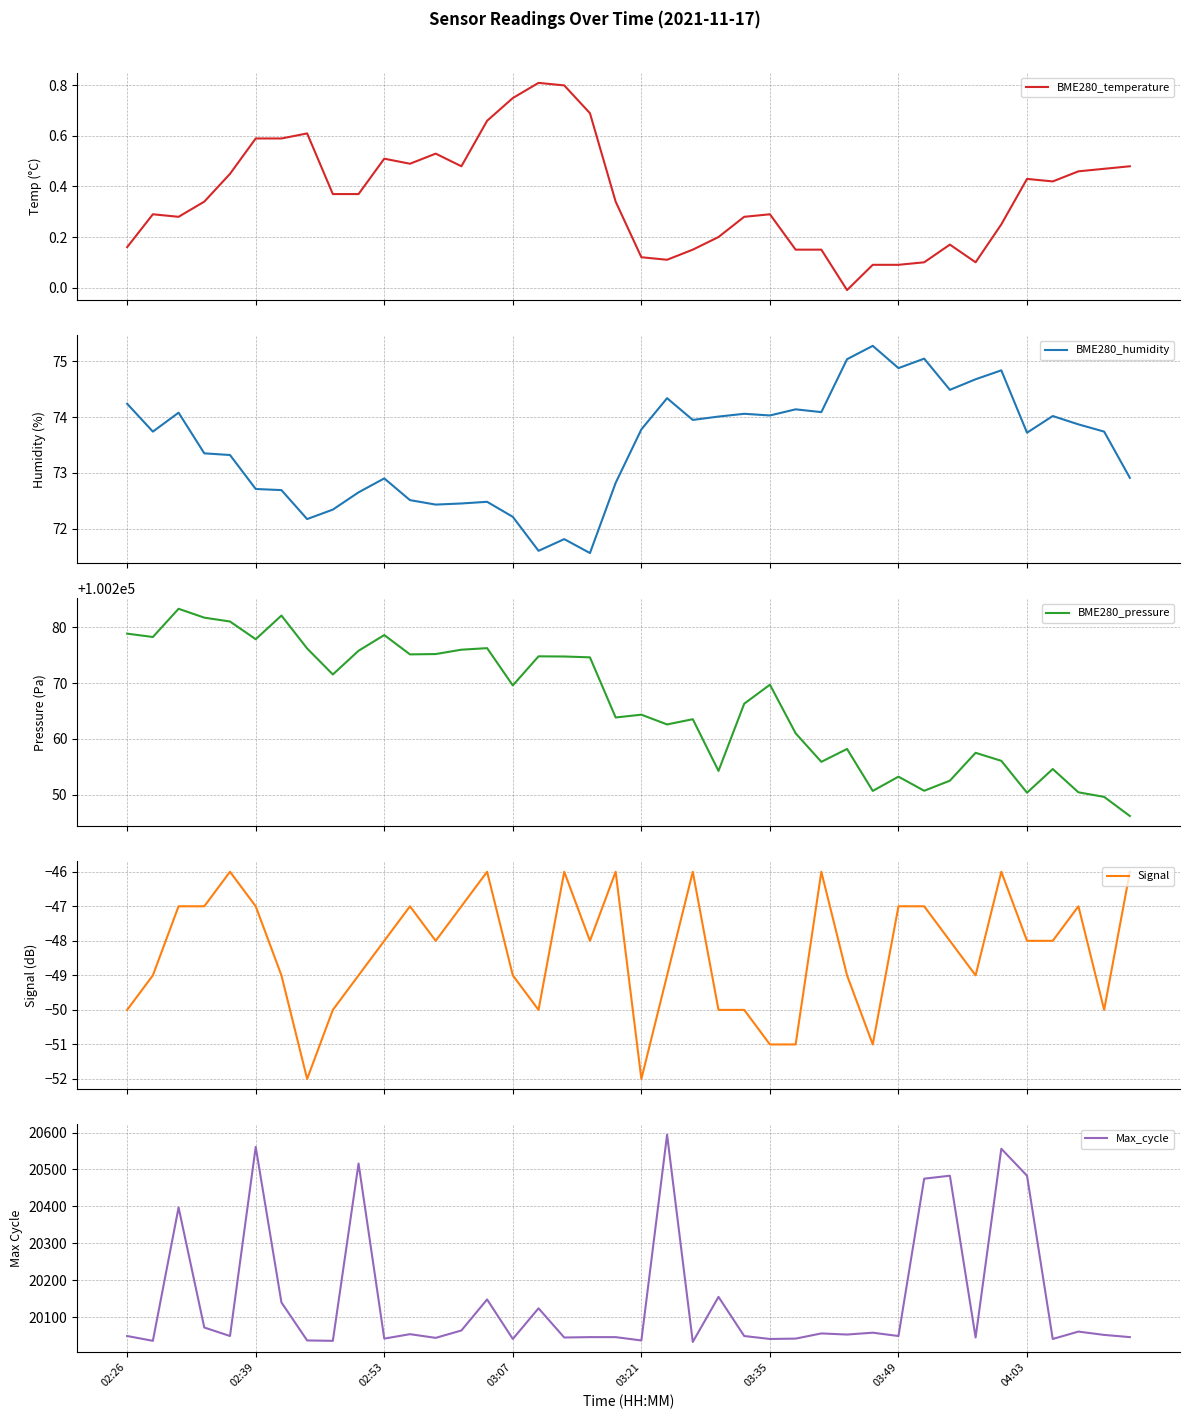

What are all the series names shown in the legend?

BME280_temperature, BME280_humidity, BME280_pressure, Signal, Max_cycle